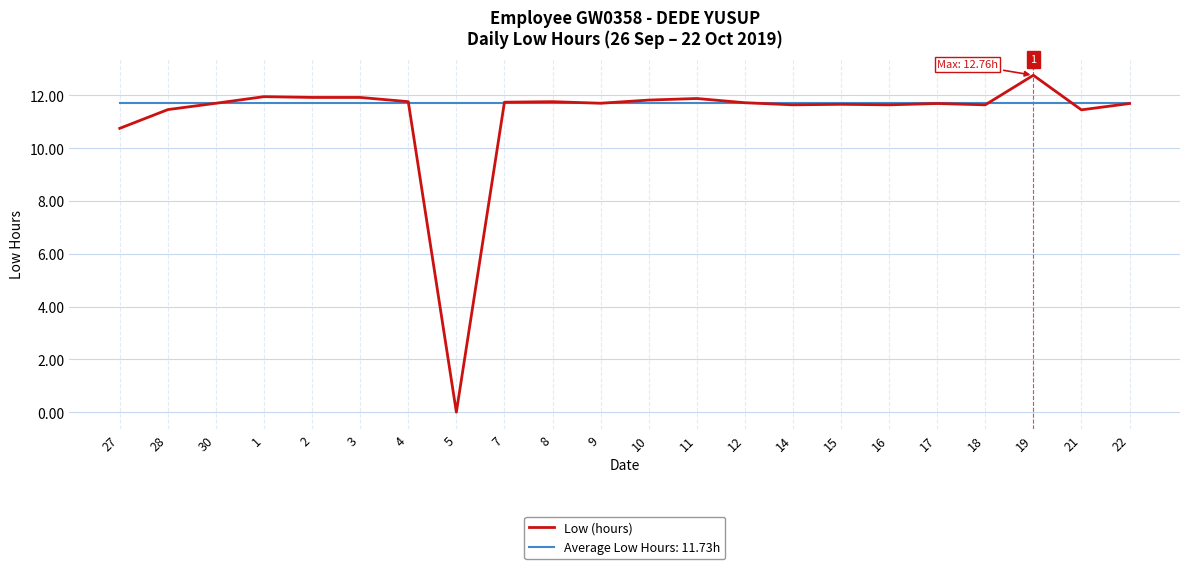

Which series has the largest range (max minus min)?

Low (hours)